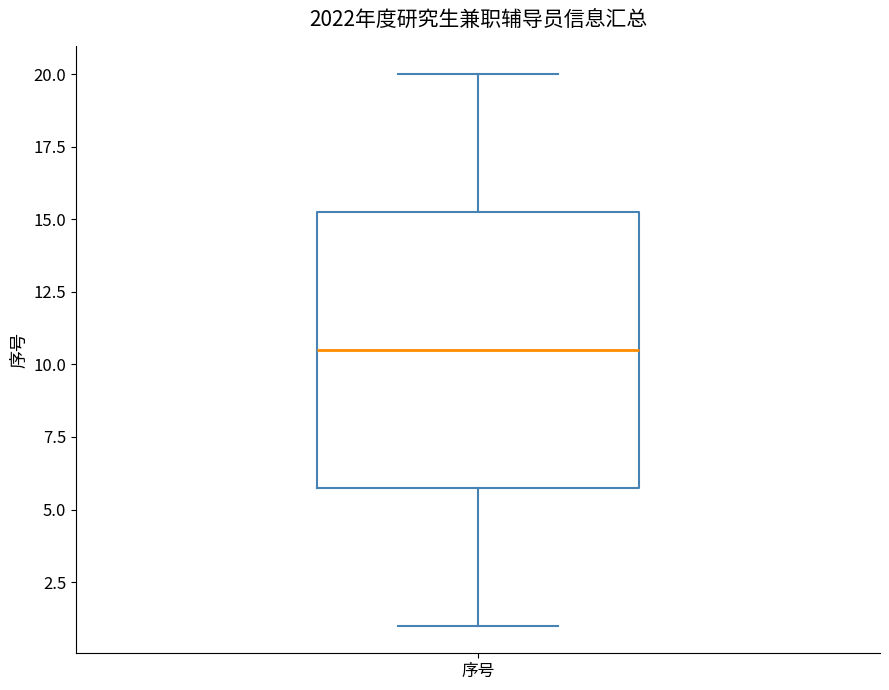

Where does the upper whisker of the box for 序号 end on the y-axis? The values are not printed on the chart, so give them approximately, as read against the axis.

20.0